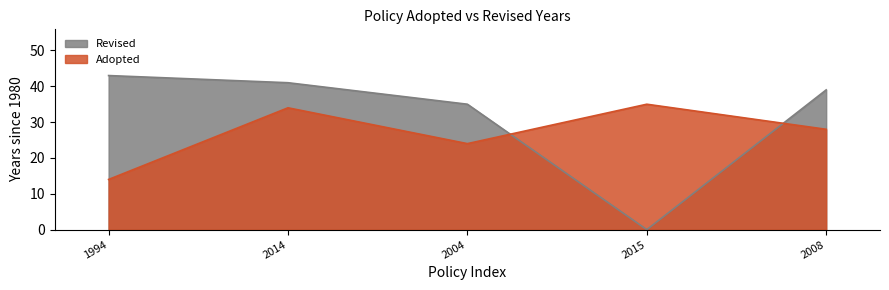

Which series ends up on top after the final intersection of Adopted and Revised?

Revised